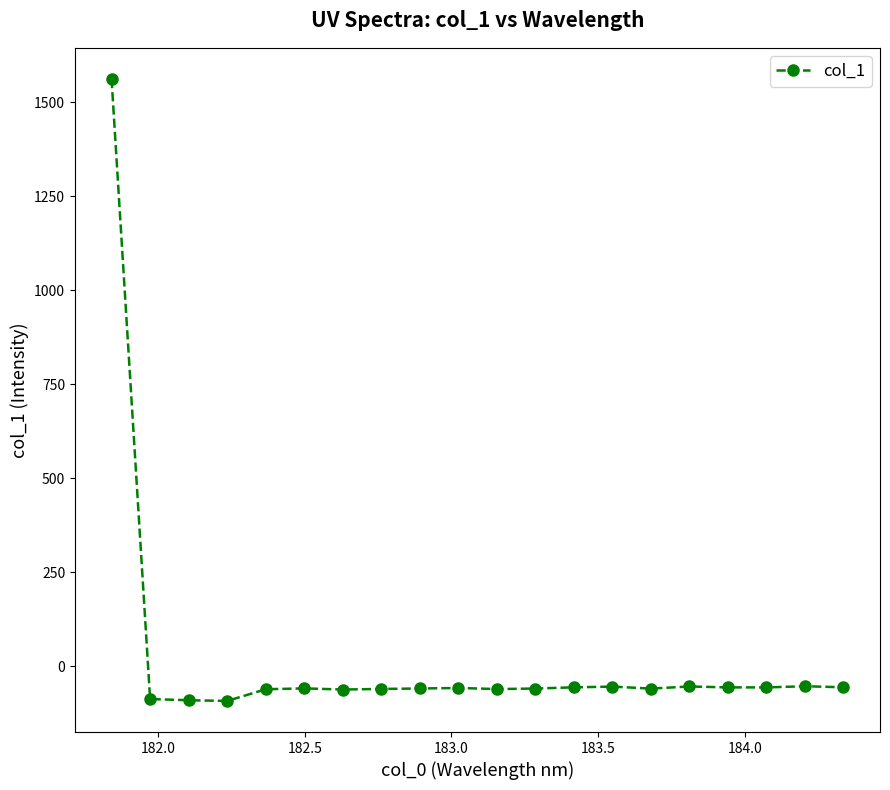

What is the value of the 16th point from the left?

-54.2